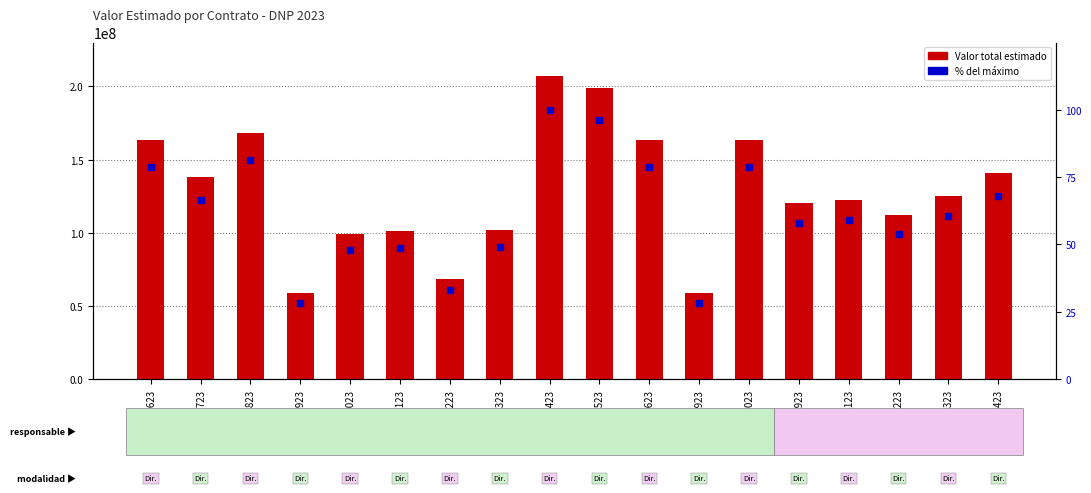

Reading left to right, what are all the values shown in this chart?

Valor total estimado: 163704000.0	137919000.0	168358000.0	58490000.0	99089000.0	101202000.0	68346000.0	101890000.0	207408000.0	199182000.0	163704000.0	58490000.0	163704000.0	120030300.0	122136300.0	111965000.0	125388900.0	141120000.0
% del máximo: 78.9	66.5	81.2	28.2	47.8	48.8	33.0	49.1	100.0	96.0	78.9	28.2	78.9	57.9	58.9	54.0	60.5	68.0